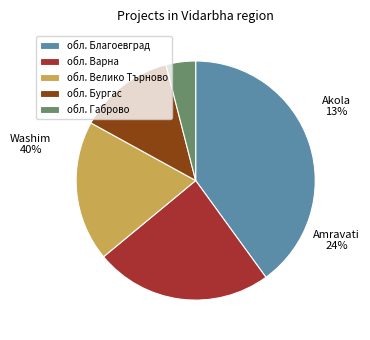

Is it true that обл. Габрово is 4% of the pie?

True